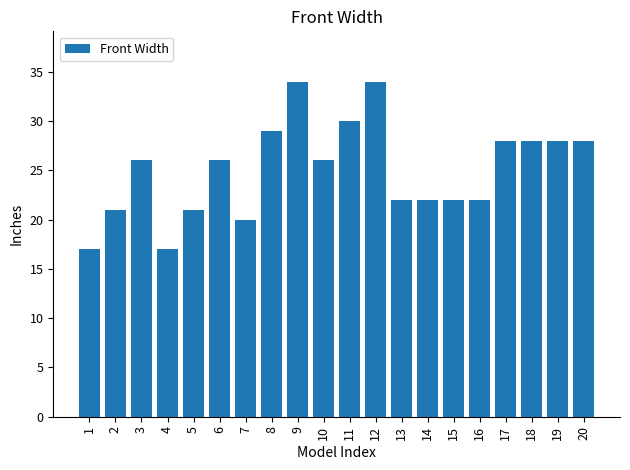

What is the change in value from 4 to 8?

+12